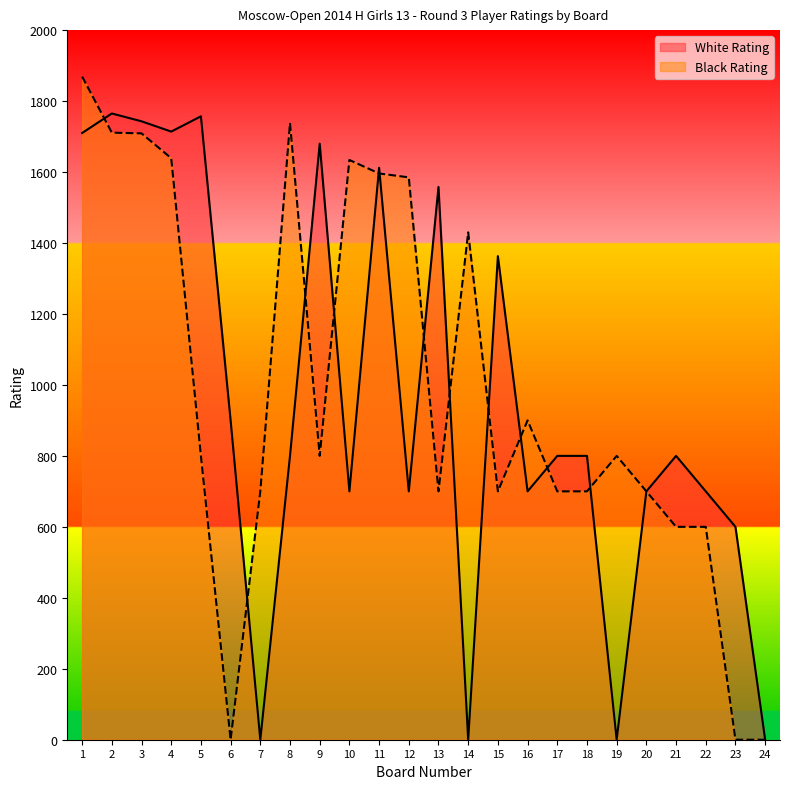

At which label is Black Rating closest to 934?

16